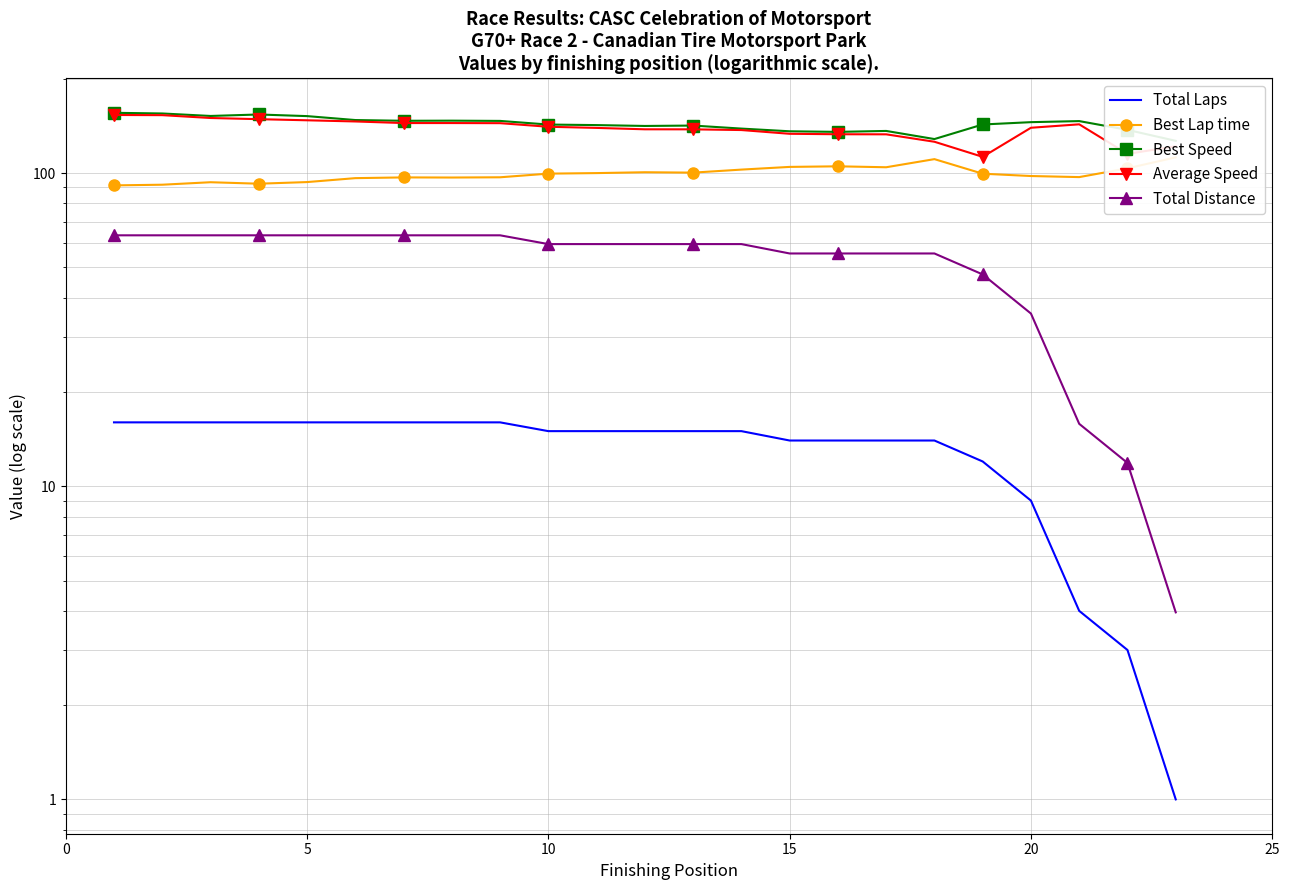

Rank the series by their maximum value, from highest to lowest.

Best Speed, Average Speed, Best Lap time, Total Distance, Total Laps